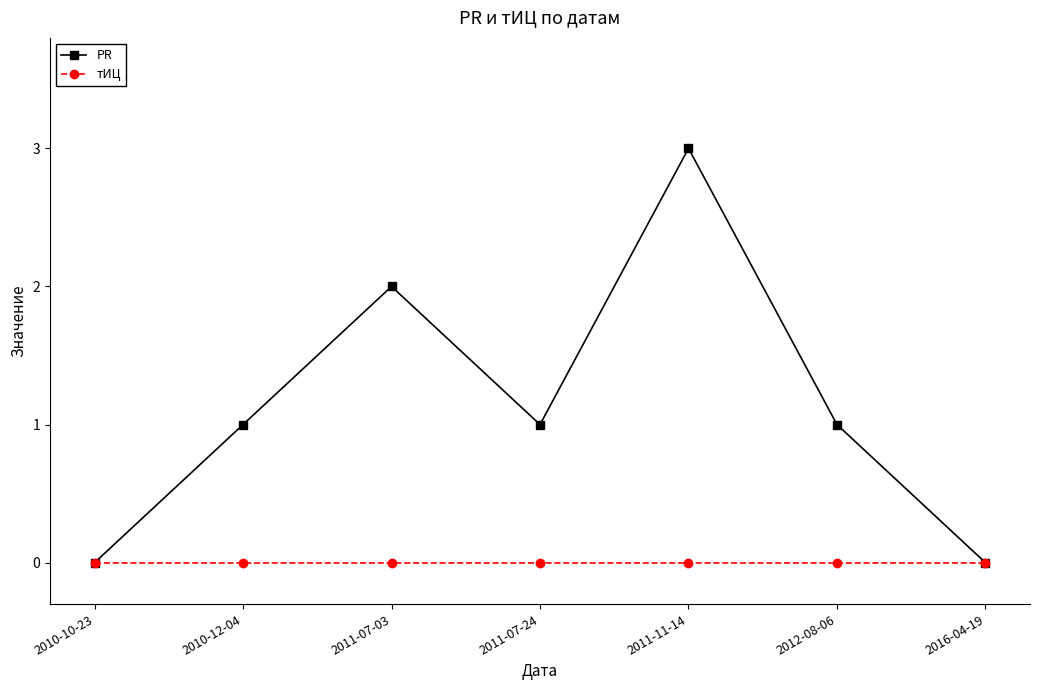

At 2011-11-14, list the series in order from smallest to largest.

тИЦ, PR